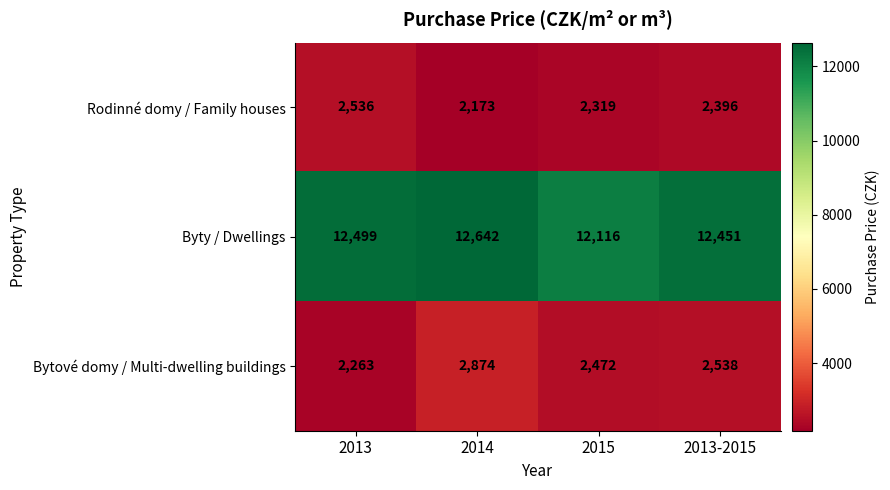

Which category has the lowest value in the Rodinné domy / Family houses series?

2014